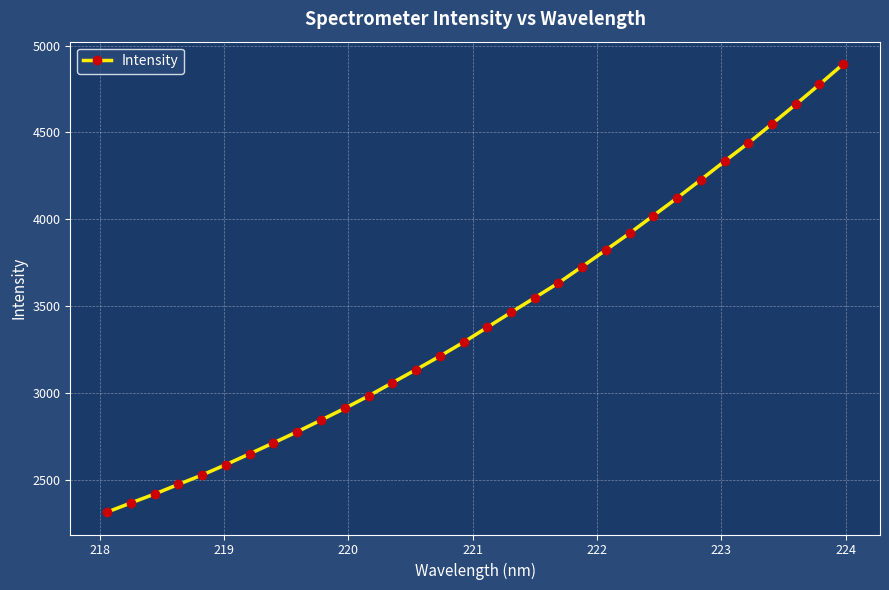

How many values are below 3376?

16